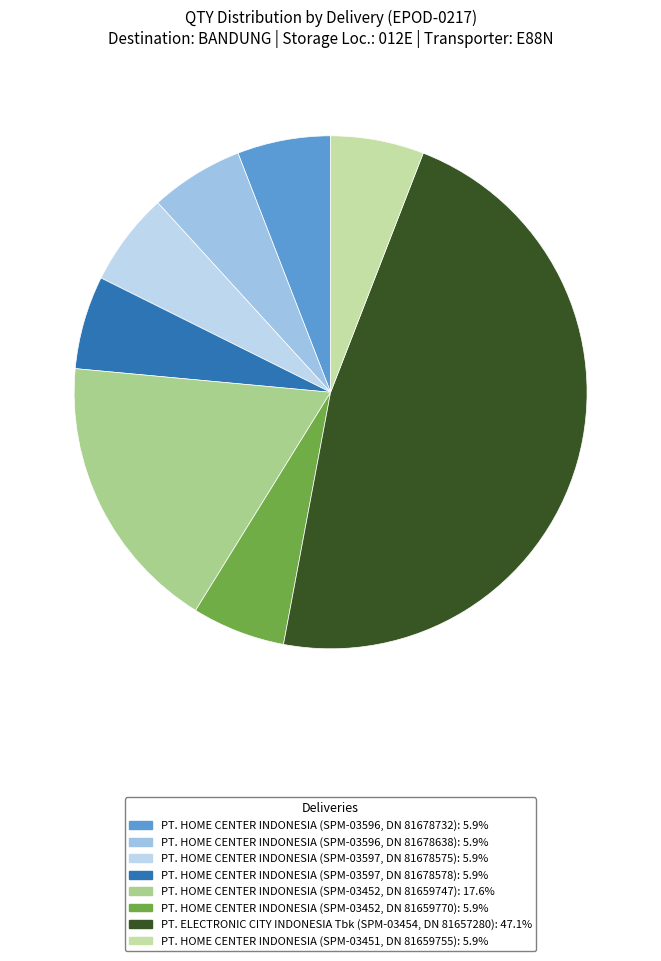

How many segments does this pie chart have?

8